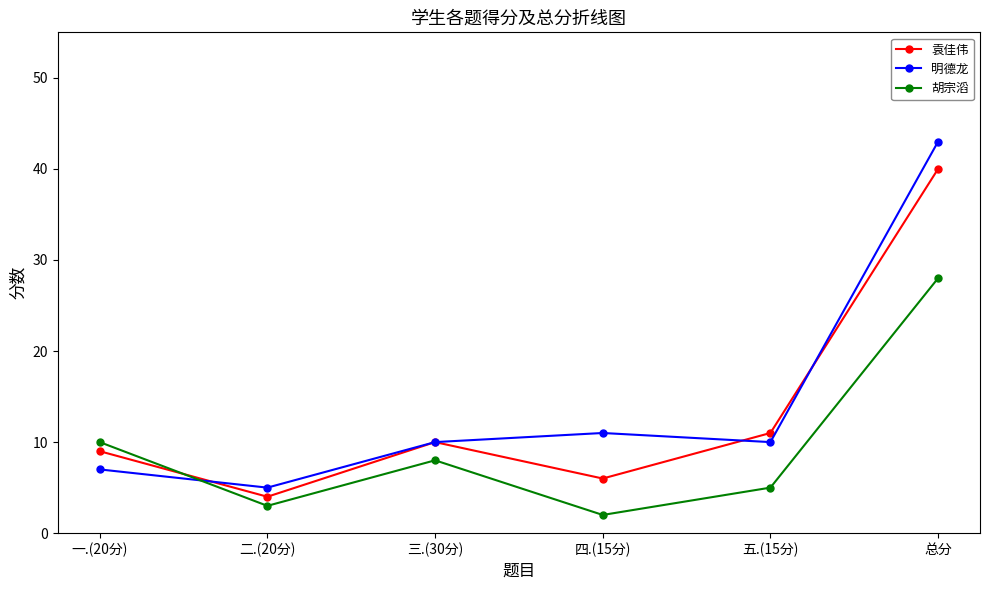

List the series in order of their overall mean, lowest first.

胡宗滔, 袁佳伟, 明德龙